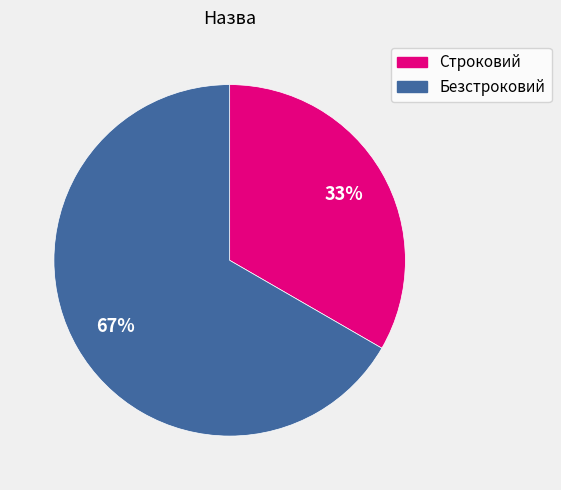

To the nearest percent, what percentage of the pie is Безстроковий?

67%